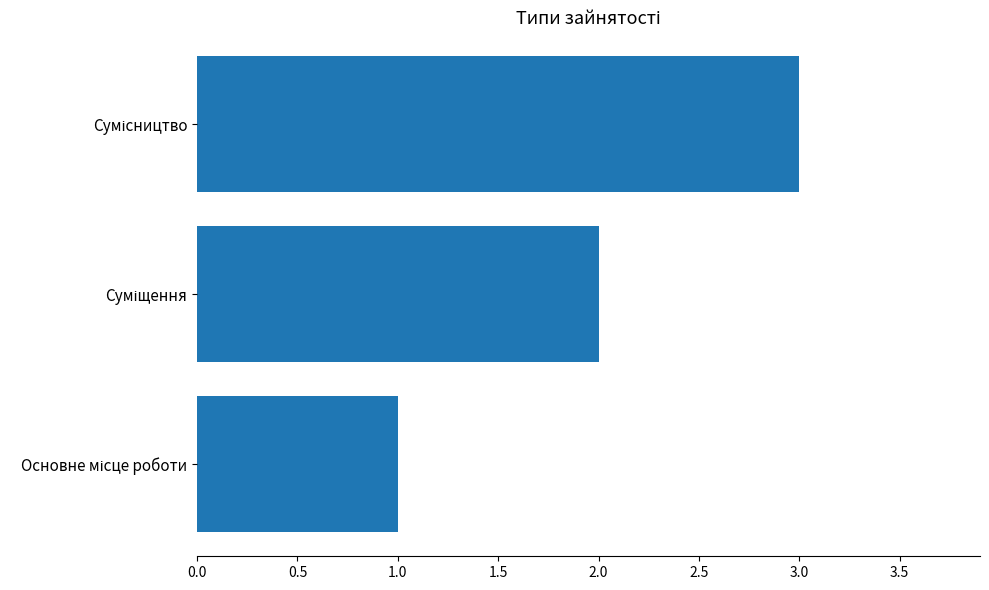

What is the sum of all values?

6